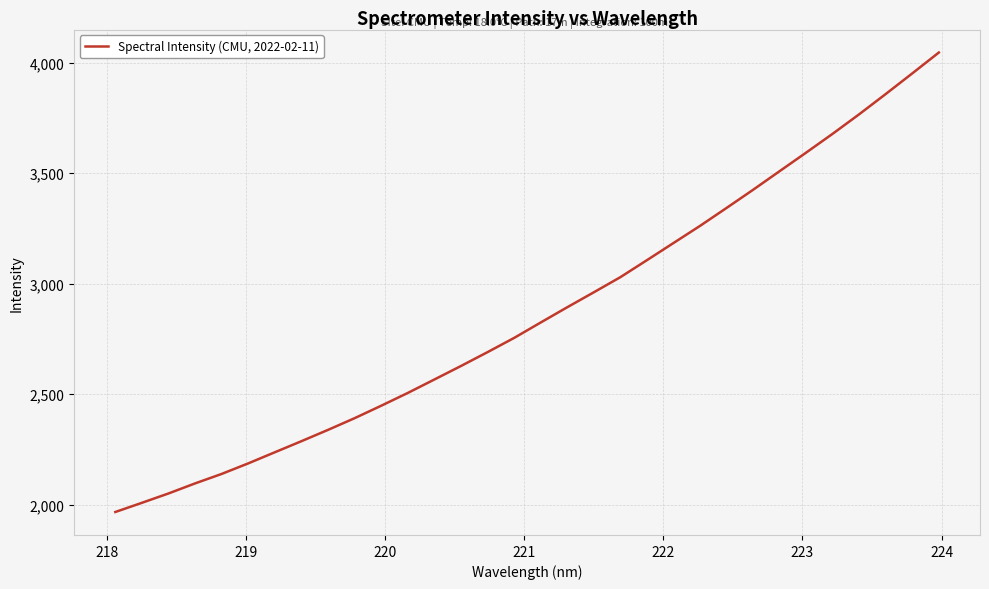

Does the chart have visible grid lines?

Yes